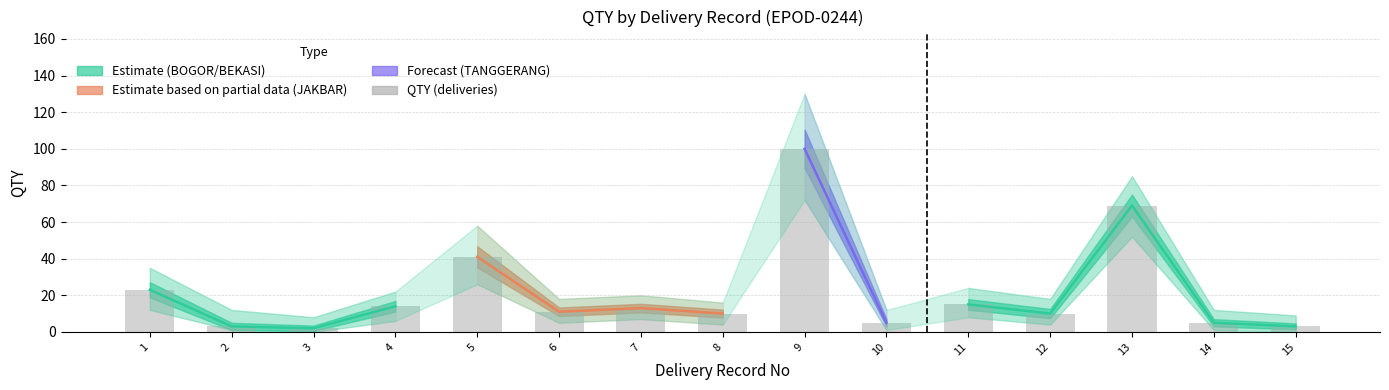

What is the greatest value displayed?

100